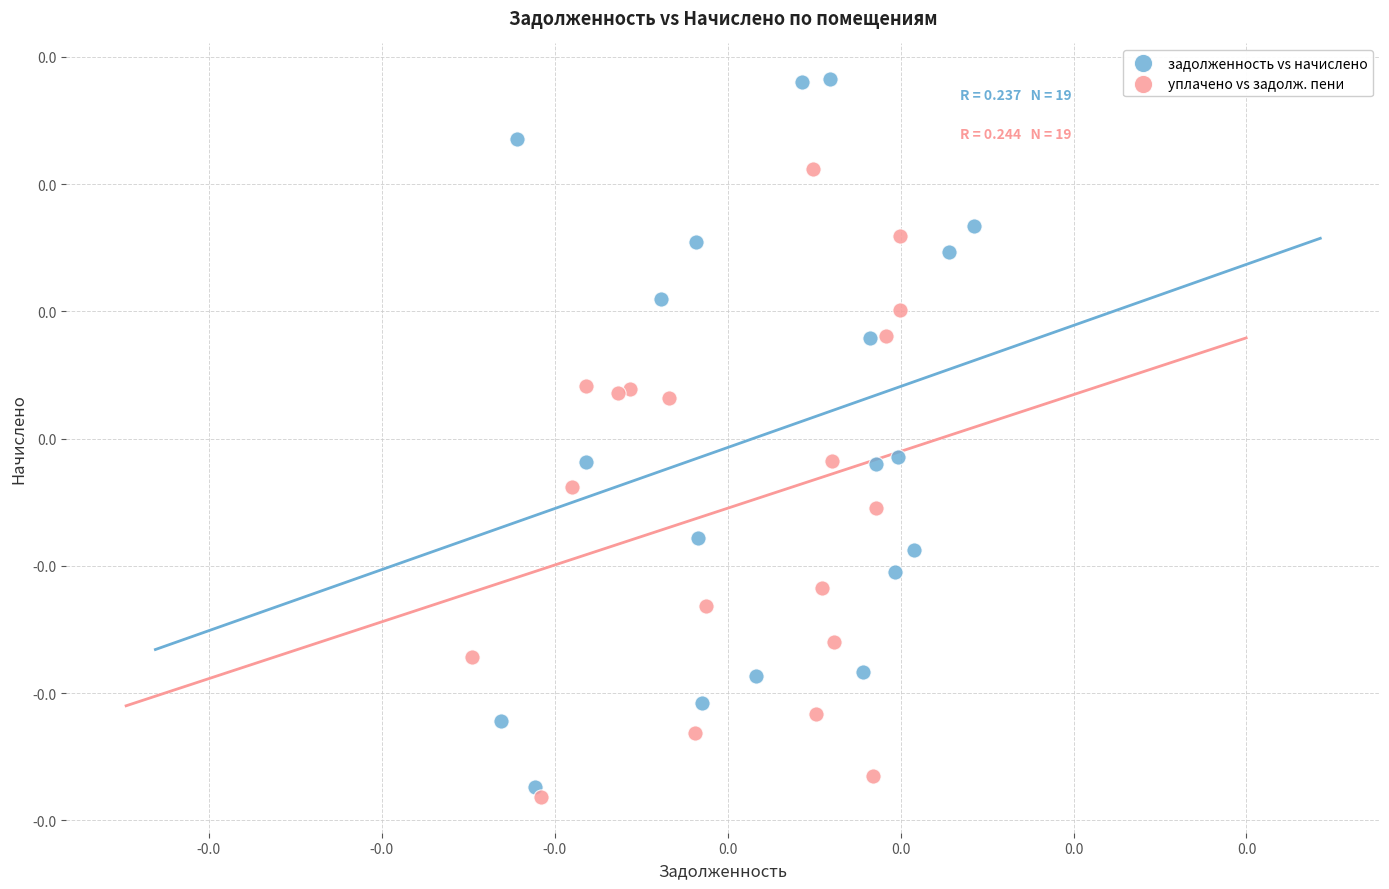

What are all the series names shown in the legend?

задолженность vs начислено, уплачено vs задолж. пени